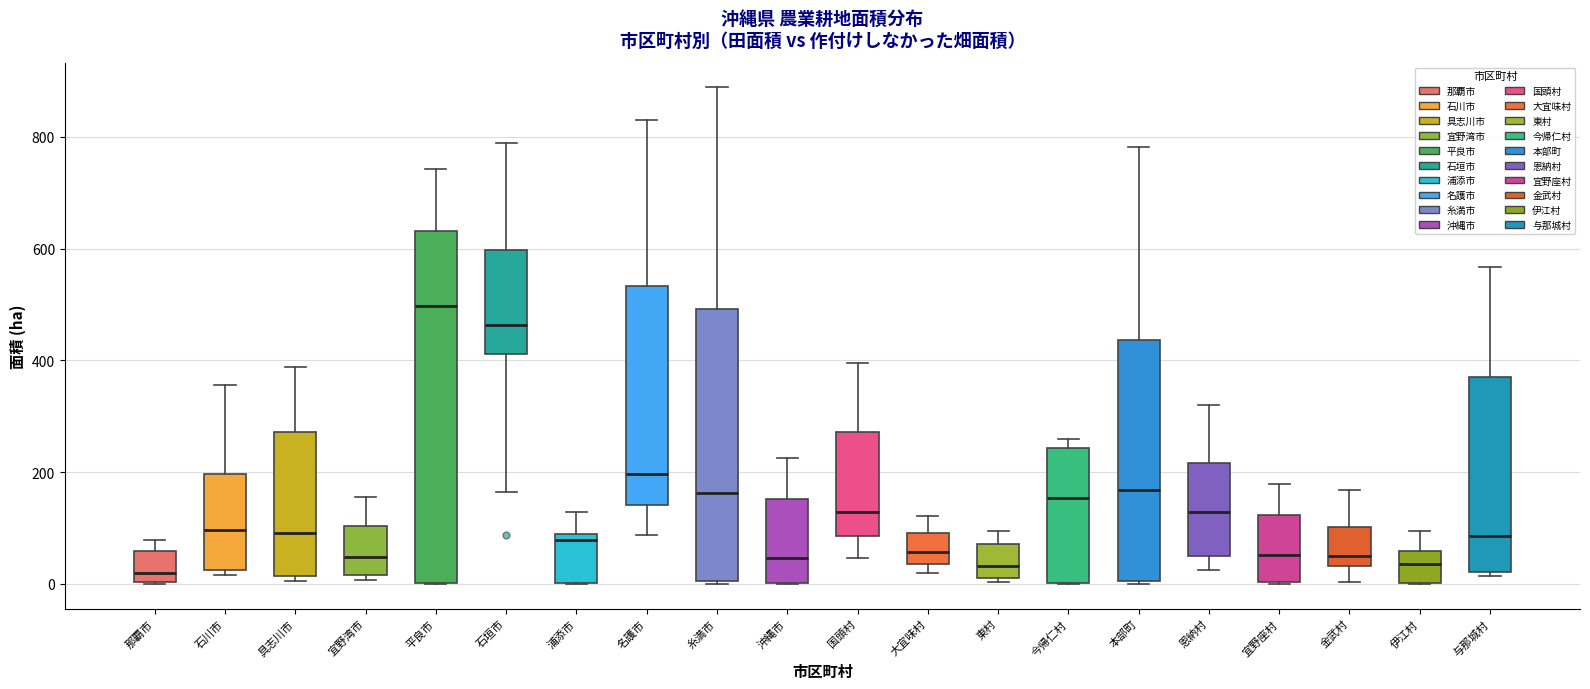

Reading left to right, transcribe this box plot: for each box, give where its median line is, the range the box spans, and where its two whiskers end, as read against the y-axis. The values are not printed on the chart, so give them approximately, as read against the axis.

那覇市: median 20, box 0 to 60, whiskers 0 to 80
石川市: median 100, box 20 to 200, whiskers 20 (just below the box's lower edge) to 360
具志川市: median 100, box 20 to 280, whiskers 0 to 380
宜野湾市: median 40, box 20 to 100, whiskers 0 to 160
平良市: median 500, box 0 to 640, whiskers 0 to 740
石垣市: median 460, box 420 to 600, whiskers 160 to 780
浦添市: median 80 (just below the box's upper edge), box 0 to 80, whiskers 0 to 120
名護市: median 200, box 140 to 540, whiskers 80 to 820
糸満市: median 160, box 0 to 500, whiskers 0 to 880
沖縄市: median 40, box 0 to 160, whiskers 0 to 220
国頭村: median 120, box 80 to 280, whiskers 40 to 400
大宜味村: median 60, box 40 to 100, whiskers 20 to 120
東村: median 40, box 20 to 80, whiskers 0 to 100
今帰仁村: median 160, box 0 to 240, whiskers 0 to 260
本部町: median 160, box 0 to 440, whiskers 0 to 780
恩納村: median 120, box 60 to 220, whiskers 20 to 320
宜野座村: median 60, box 0 to 120, whiskers 0 to 180
金武村: median 40 (just above the box's lower edge), box 40 to 100, whiskers 0 to 160
伊江村: median 40, box 0 to 60, whiskers 0 to 100
与那城村: median 80, box 20 to 380, whiskers 20 (just below the box's lower edge) to 560